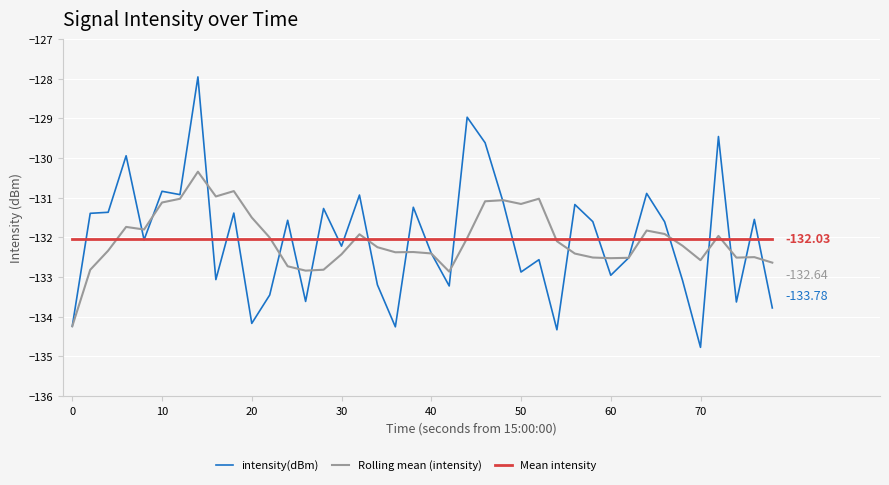

Which series has the widest spread of values?

intensity(dBm)